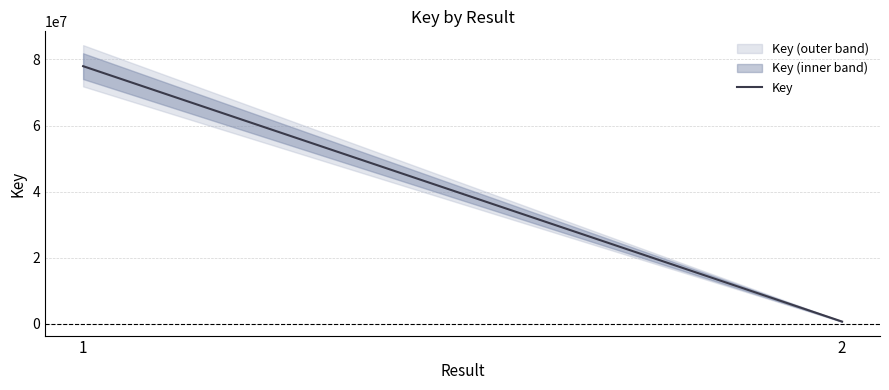

Where is the data nearest to the value 39338815?

1